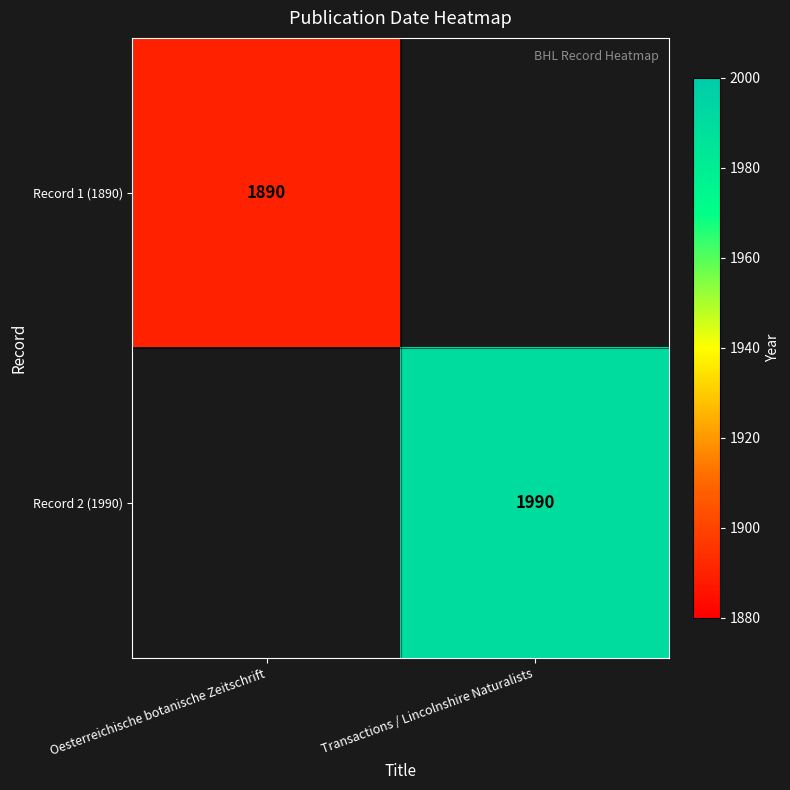

Between Oesterreichische botanische Zeitschrift and Transactions / Lincolnshire Naturalists, which is larger?

Transactions / Lincolnshire Naturalists